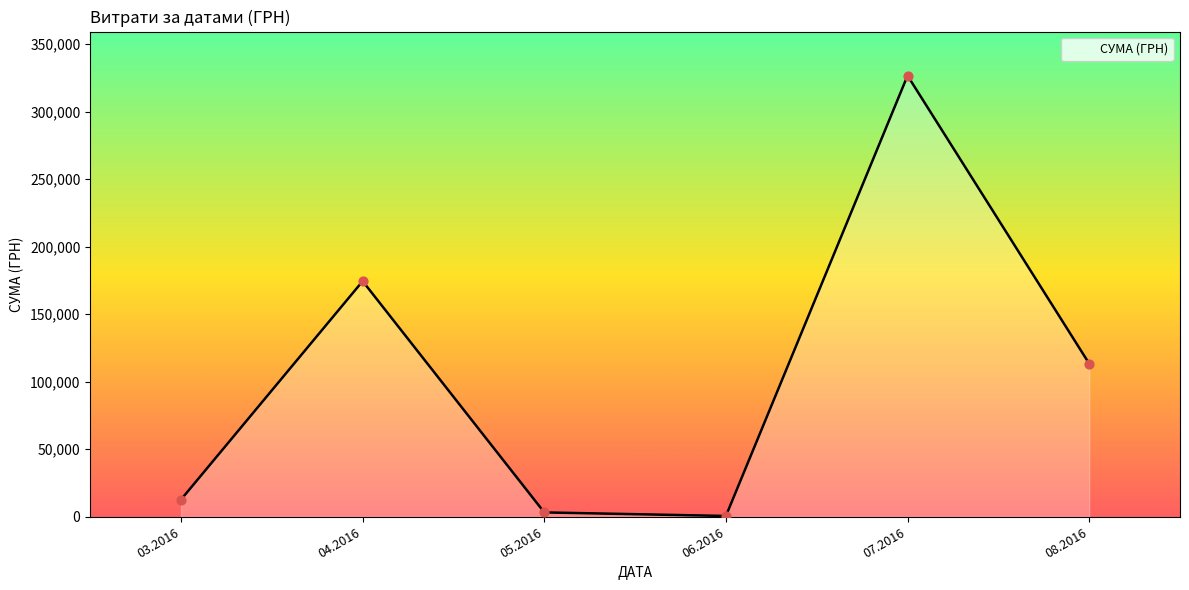

Between 07.2016 and 03.2016, which is larger?

07.2016